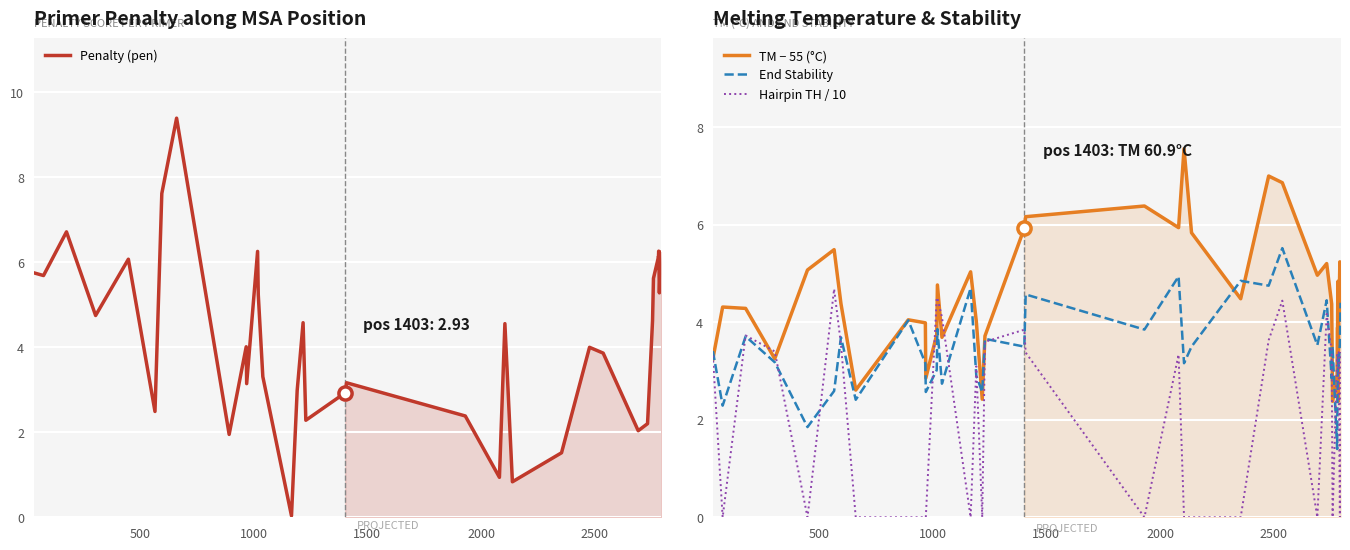

What is the maximum value for End Stability?

5.5